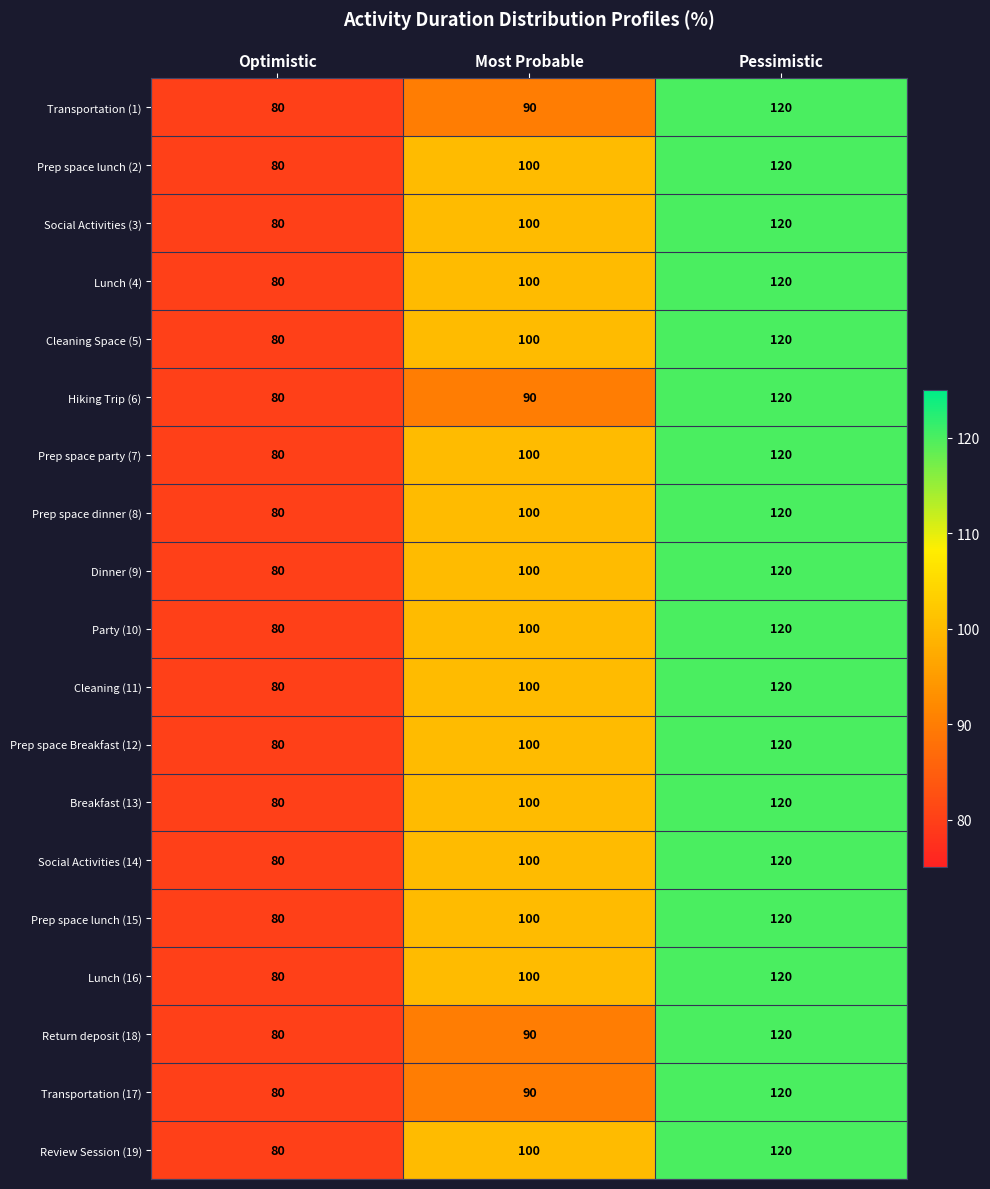

List the labels in order of Social Activities (3) value, largest first.

Pessimistic, Most Probable, Optimistic